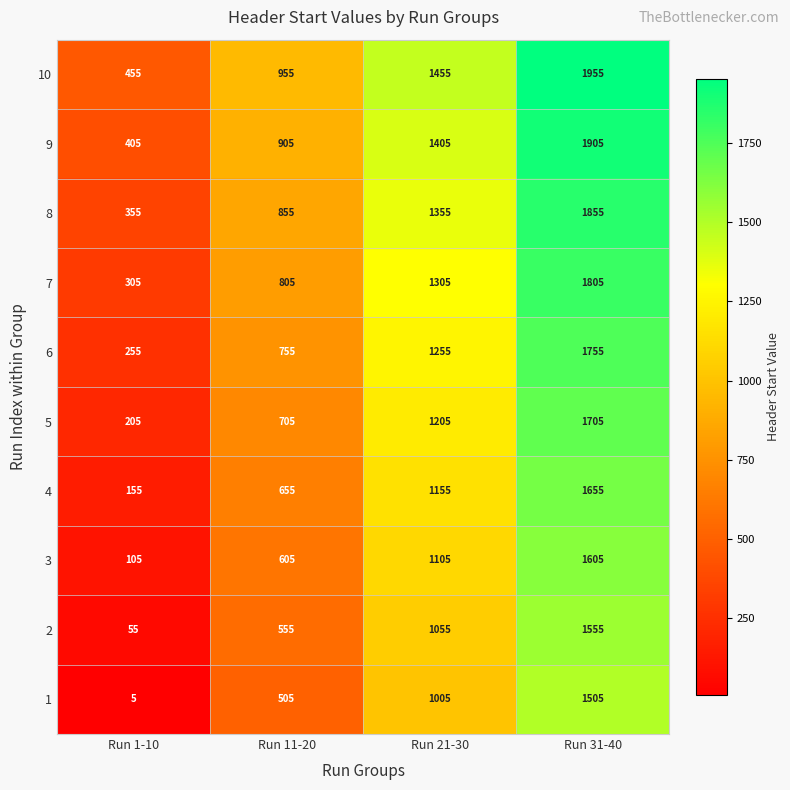

What is the sum of all 6 values?

4020